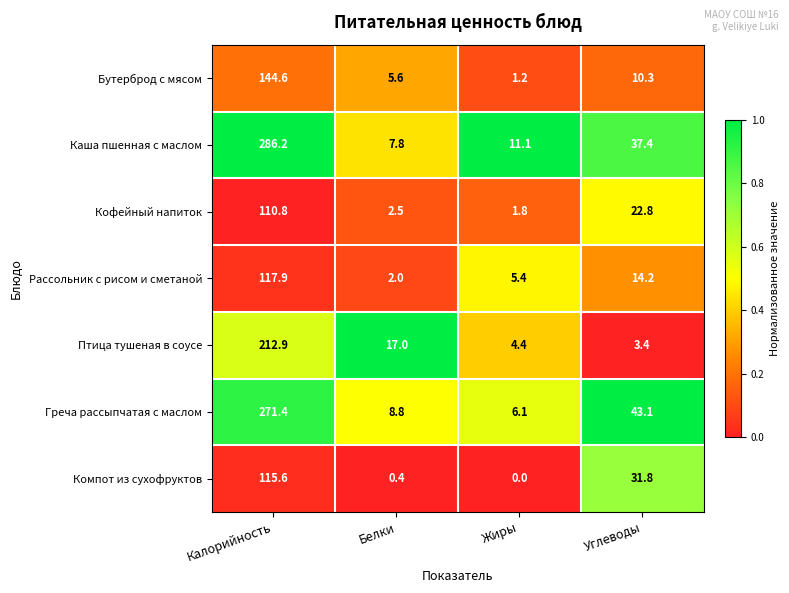

What is the difference between the highest and lowest values at Калорийность?

175.4